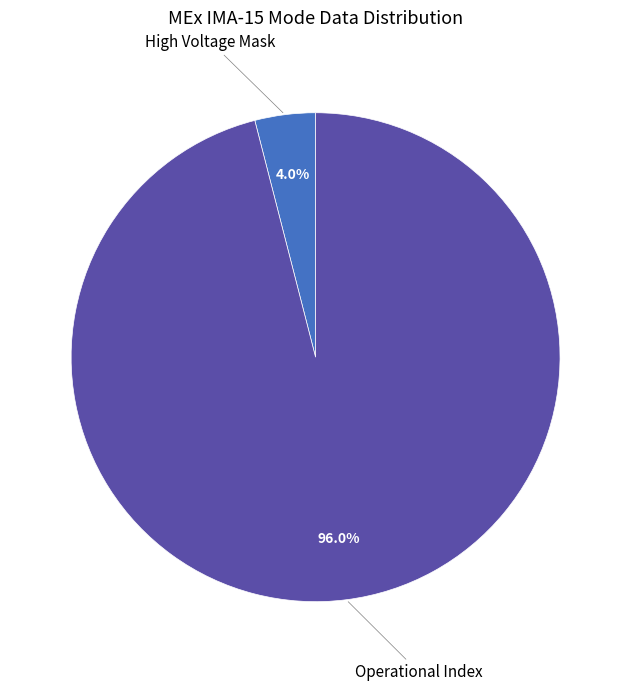

Is there any slice that represents more than half of the pie?

Yes